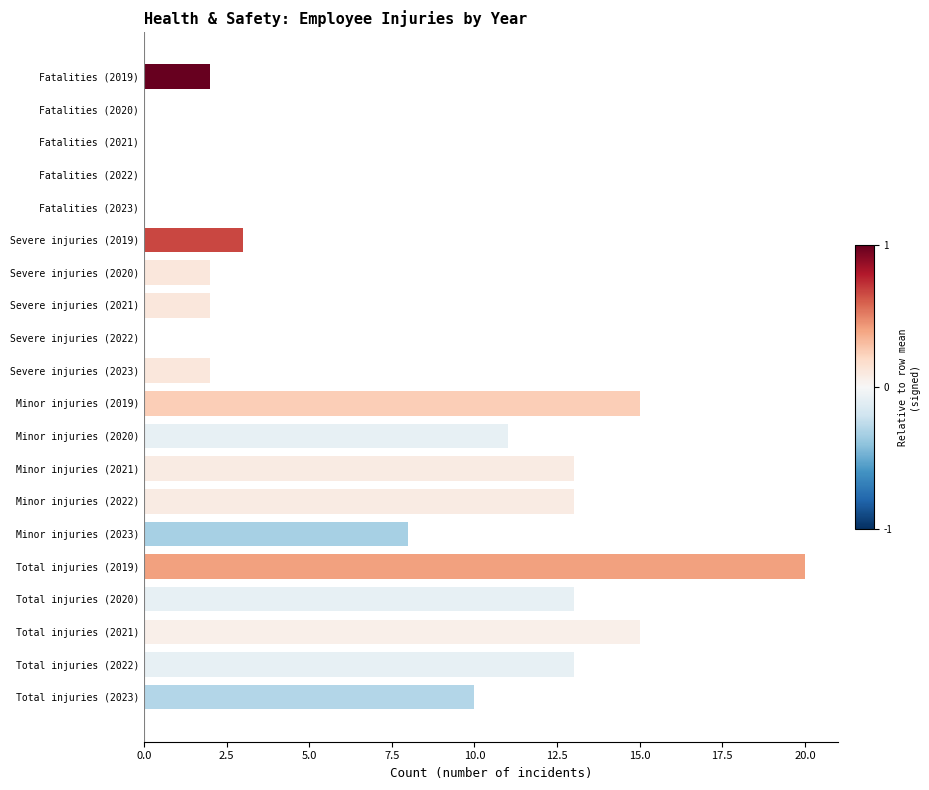

Reading top to bottom, list all the values displayed in this chart.

Fatalities (2019)=2	Fatalities (2020)=0	Fatalities (2021)=0	Fatalities (2022)=0	Fatalities (2023)=0	Severe injuries (2019)=3	Severe injuries (2020)=2	Severe injuries (2021)=2	Severe injuries (2022)=0	Severe injuries (2023)=2	Minor injuries (2019)=15	Minor injuries (2020)=11	Minor injuries (2021)=13	Minor injuries (2022)=13	Minor injuries (2023)=8	Total injuries (2019)=20	Total injuries (2020)=13	Total injuries (2021)=15	Total injuries (2022)=13	Total injuries (2023)=10